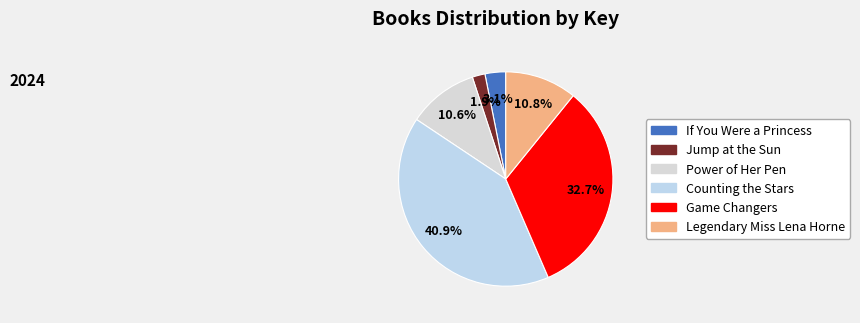

What portion of the pie excludes Game Changers?

67.3%